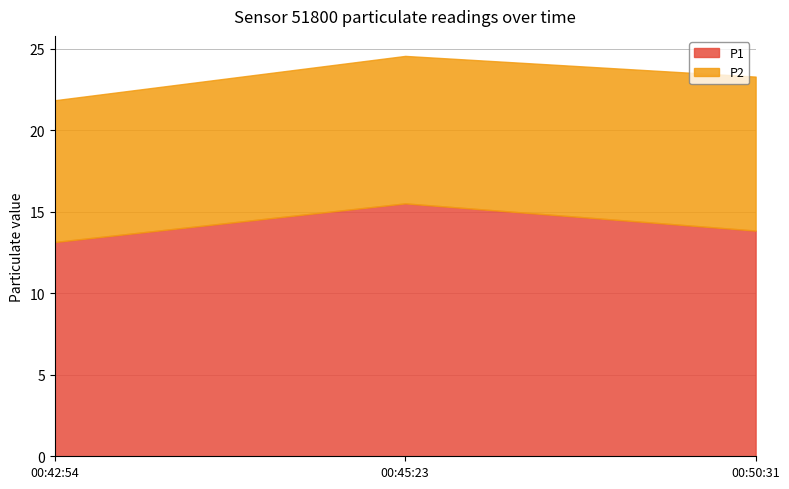

What is the value of the P1 point at the 1st from the left?

13.2